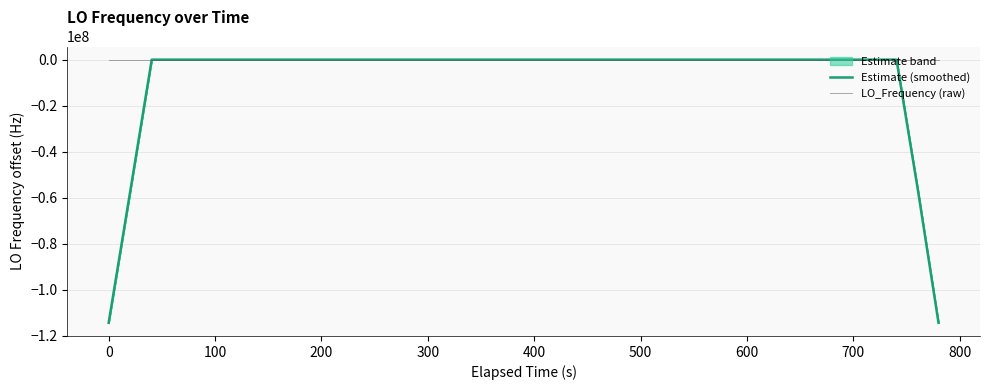

What is the lowest value of the Estimate (smoothed) series?

-114431520.5